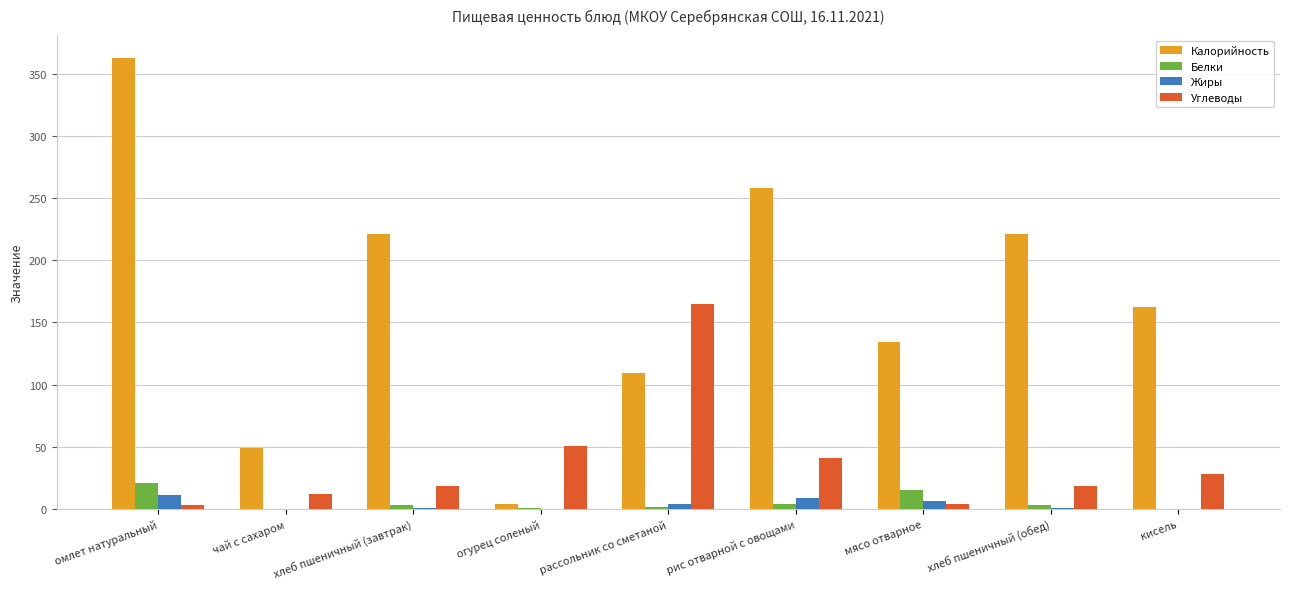

What is the highest value of the Калорийность series?

363.0